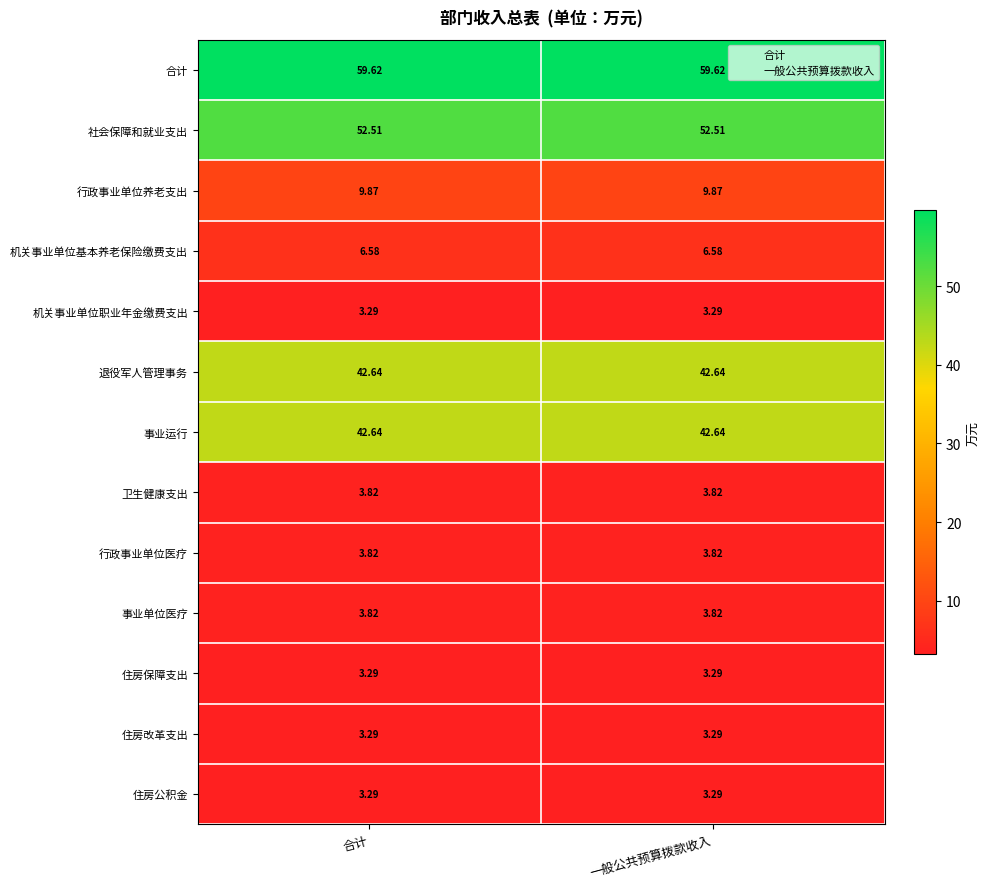

Which series has the largest total across all categories?

合计